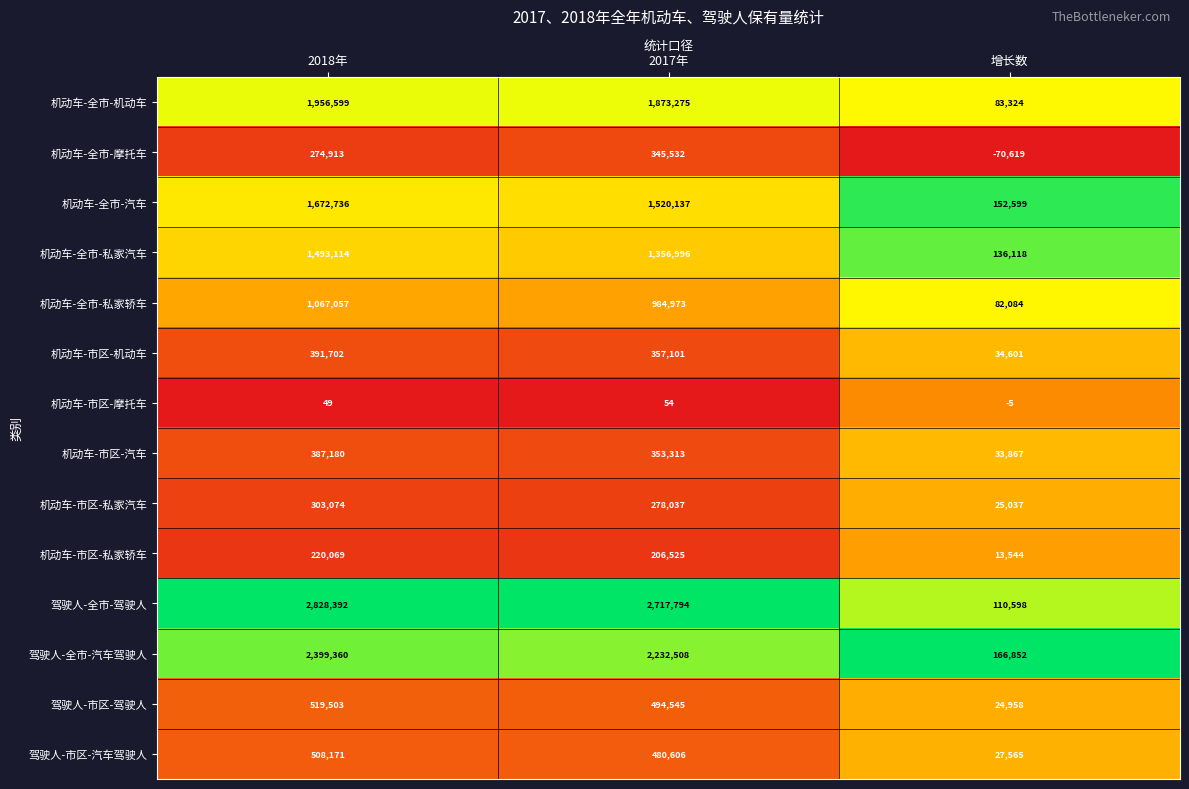

What is the difference between the highest and lowest values at 增长数?

237471